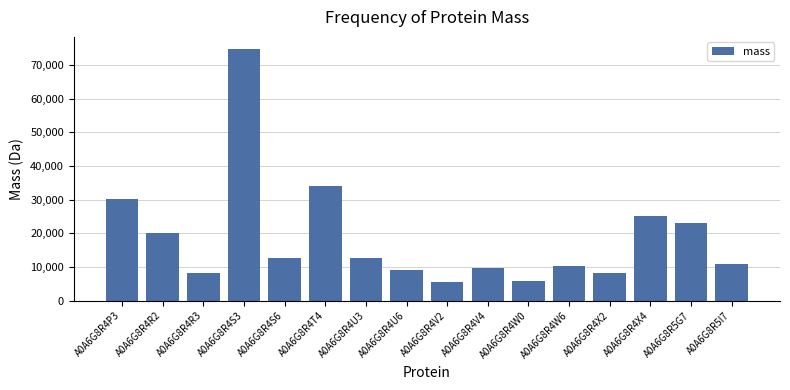

Count the number of categories in the chart.

16